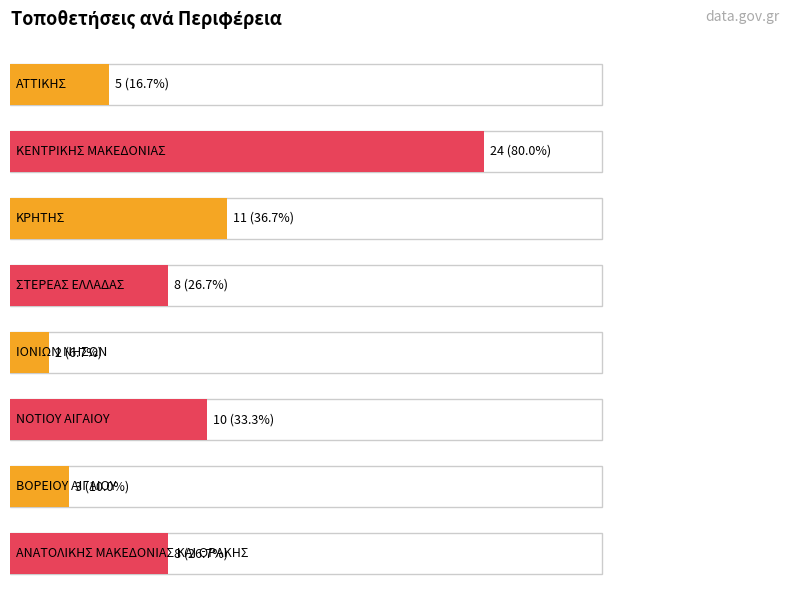

List the labels in order of value, largest first.

ΚΕΝΤΡΙΚΗΣ ΜΑΚΕΔΟΝΙΑΣ, ΚΡΗΤΗΣ, ΝΟΤΙΟΥ ΑΙΓΑΙΟΥ, ΣΤΕΡΕΑΣ ΕΛΛΑΔΑΣ, ΑΝΑΤΟΛΙΚΗΣ ΜΑΚΕΔΟΝΙΑΣ ΚΑΙ ΘΡΑΚΗΣ, ΑΤΤΙΚΗΣ, ΒΟΡΕΙΟΥ ΑΙΓΑΙΟΥ, ΙΟΝΙΩΝ ΝΗΣΩΝ